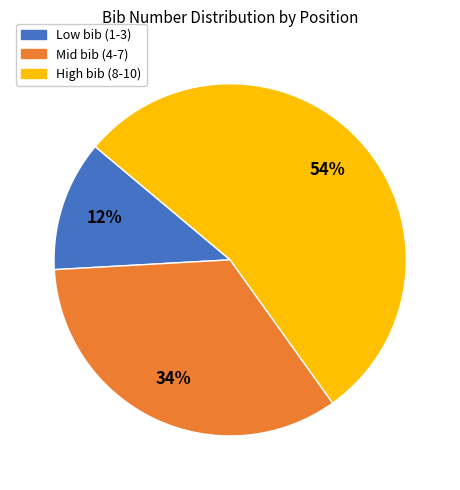

Does any single category account for the majority?

Yes